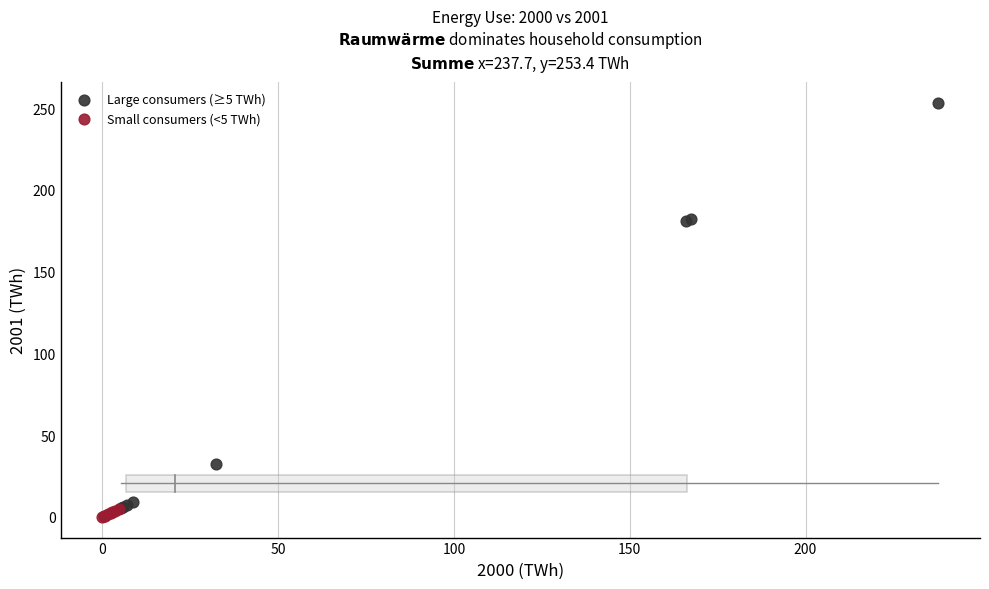

Which series reaches the minimum Y coordinate?

Small consumers (<5 TWh)